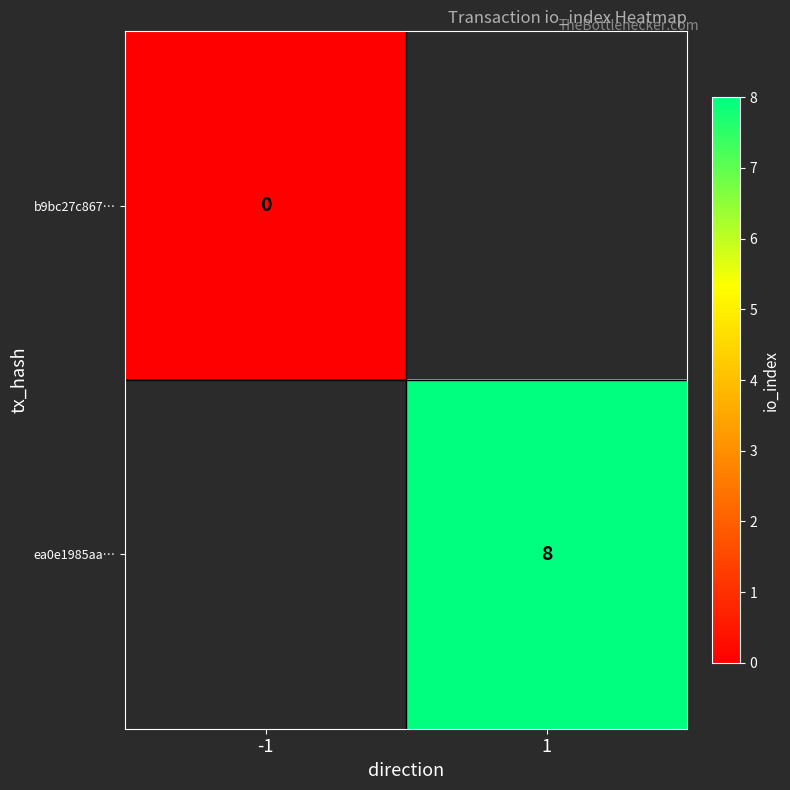

Is it true that ea0e1985aa… equals 8 at 1?

True